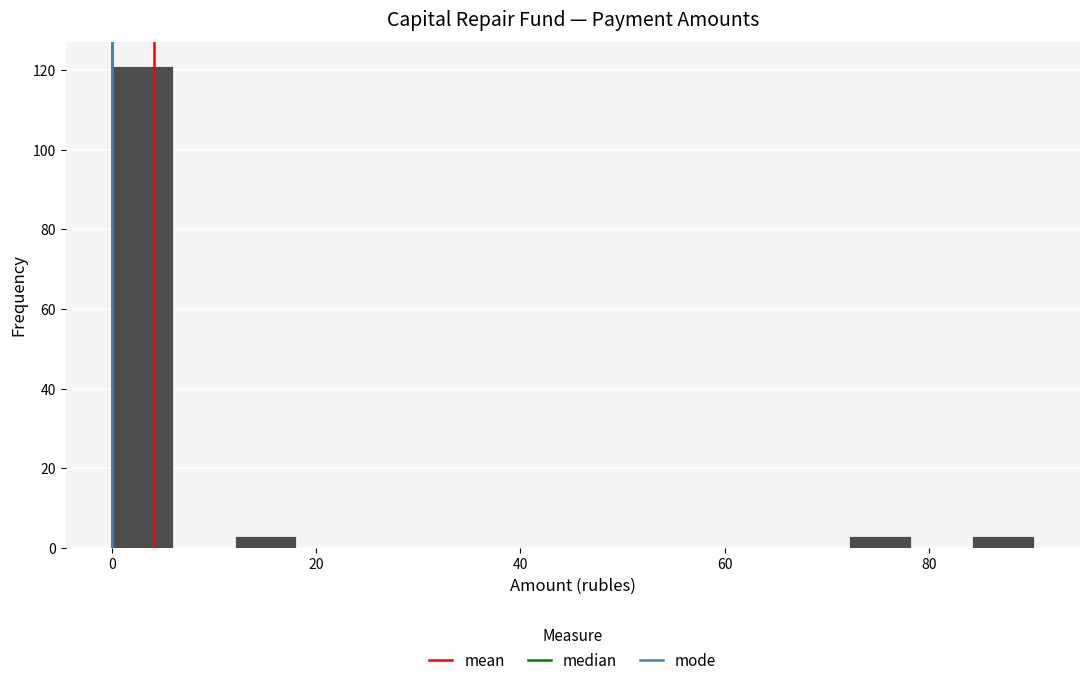

Read against the x-axis, roughly where is the centre of the tallest bar?

4